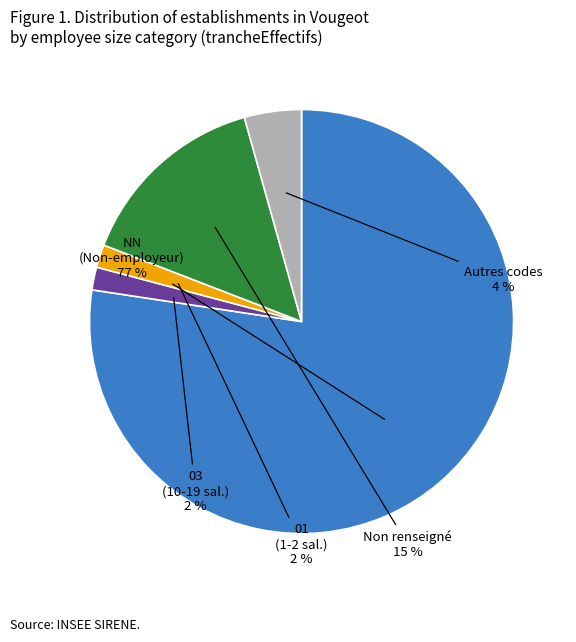

Which slice represents more than half of the pie?

NN (Non-employeur)